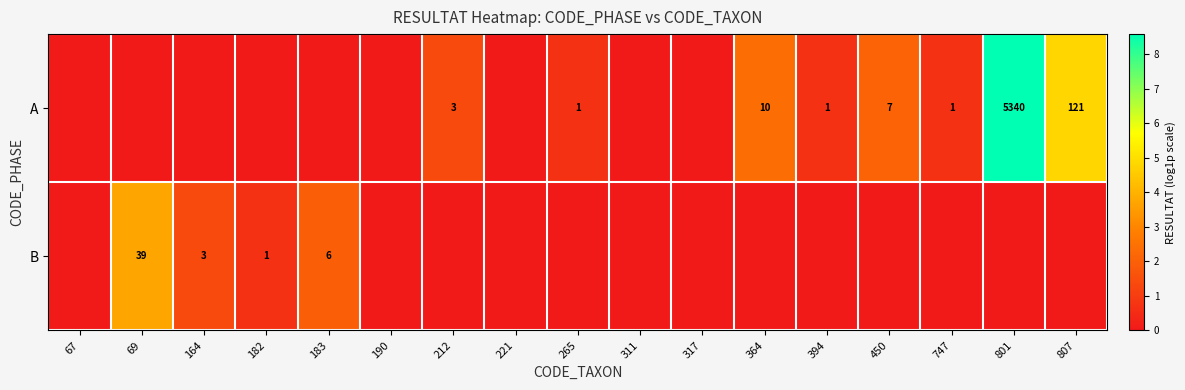

Which series has the widest spread of values?

A